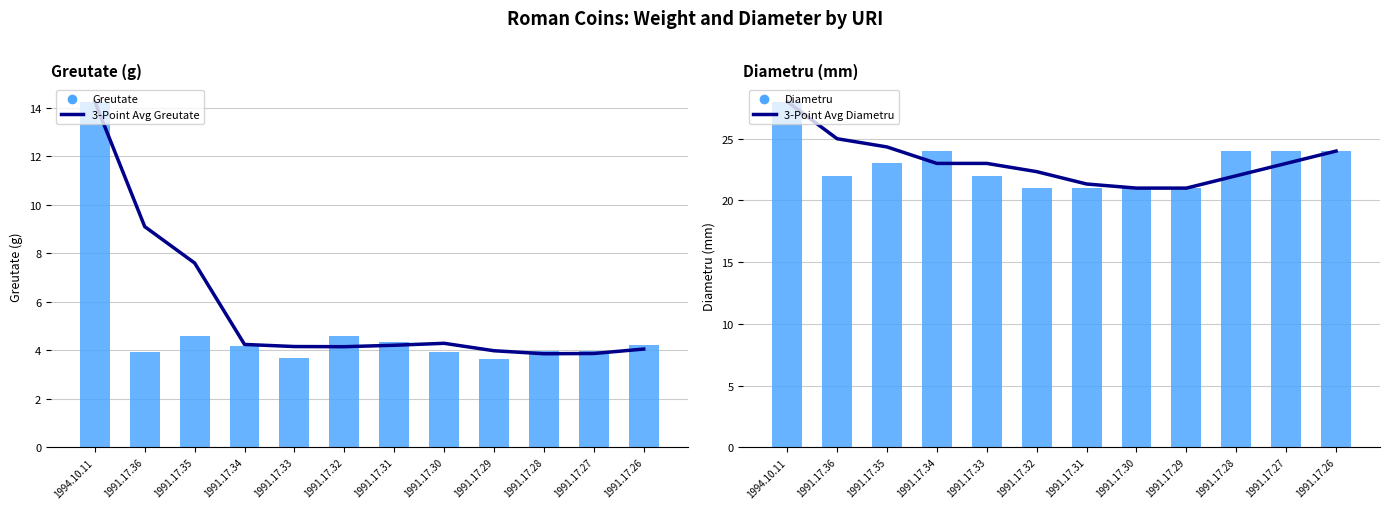

How many categories are shown in the chart?

12